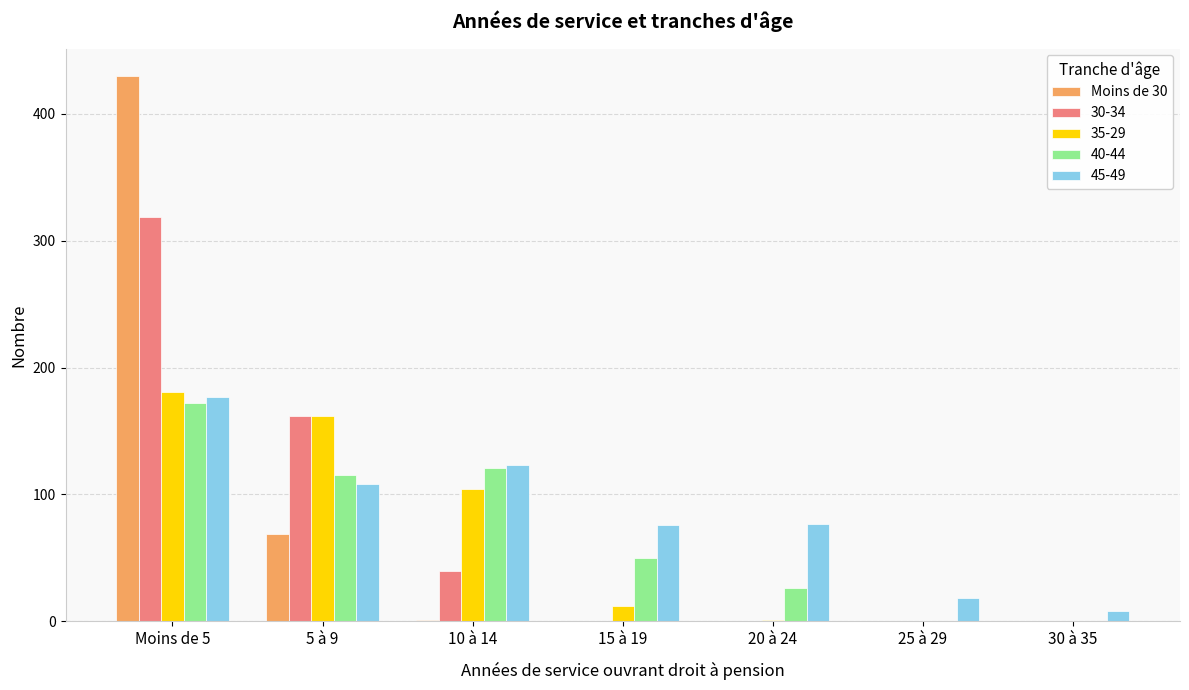

What is the greatest value displayed?

430